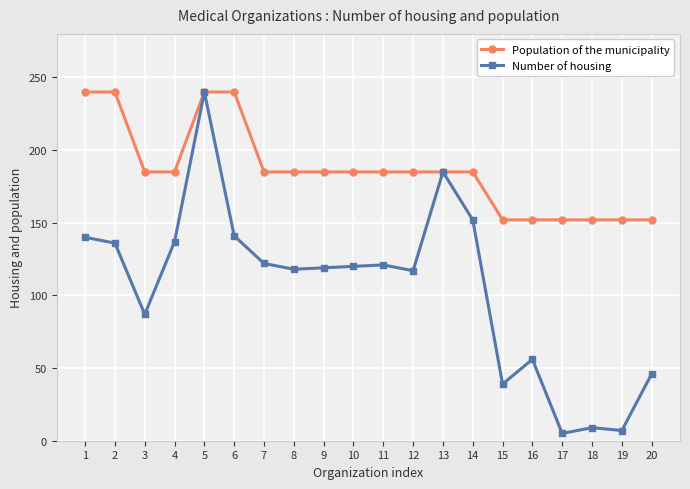

Count the number of data series in this chart.

2